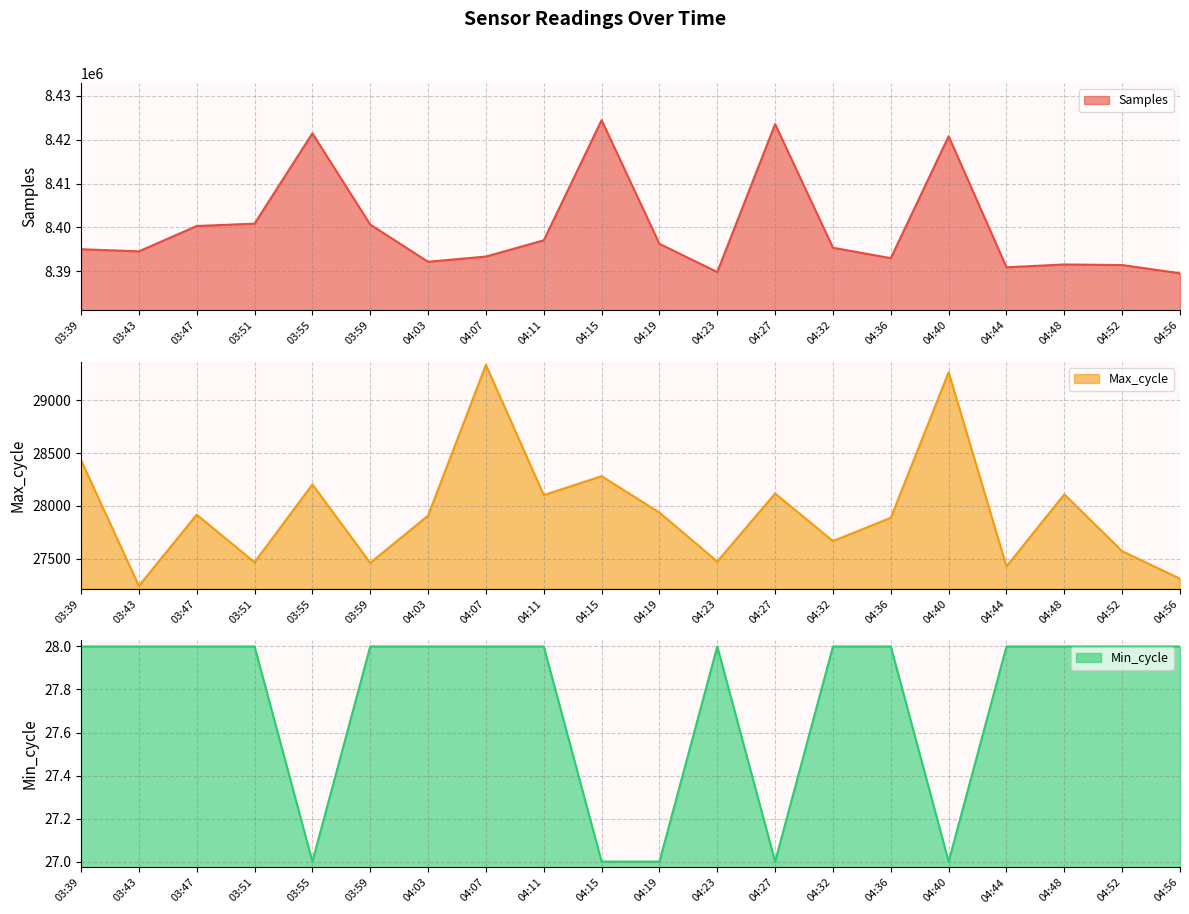

Rank the series at 04:40 from highest to lowest value.

Samples, Max_cycle, Min_cycle